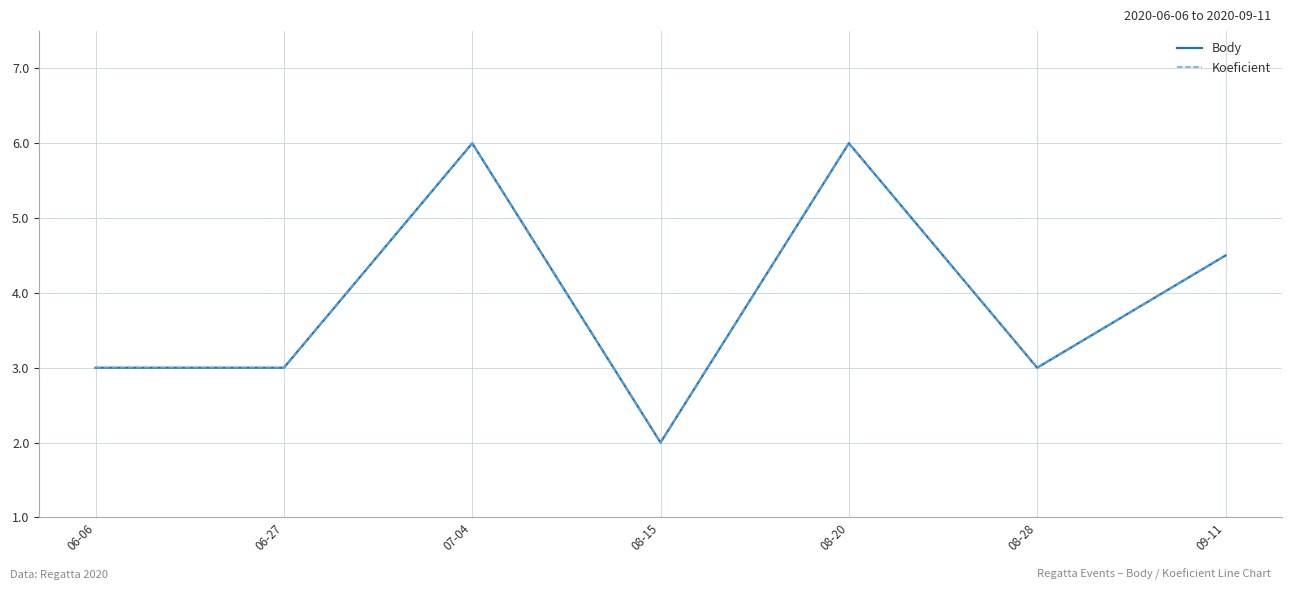

In Koeficient, how many points are lower than both neighbors (excluding endpoints)?

2